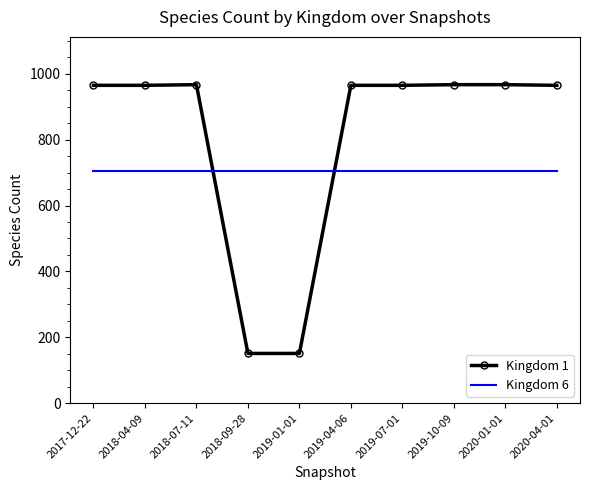

What is the minimum value shown in the chart?

151